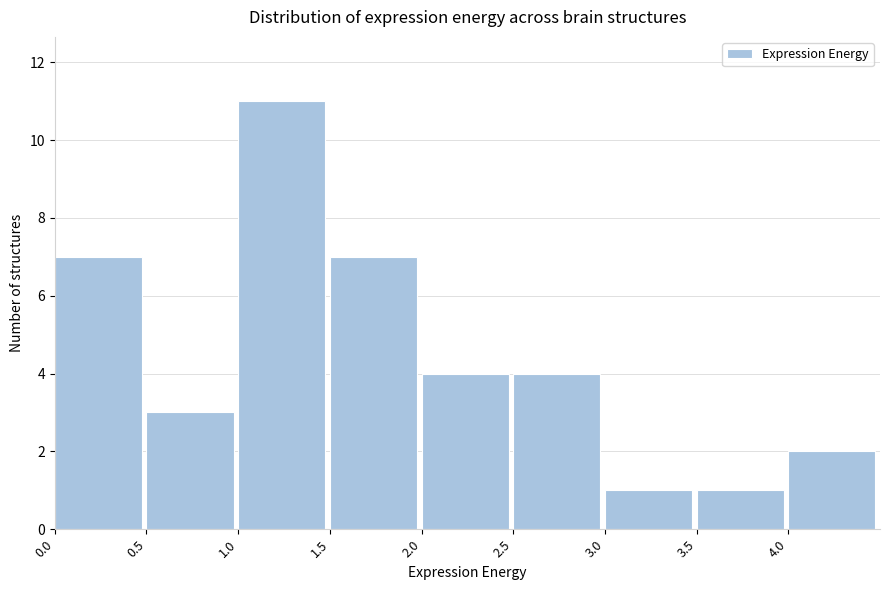

What is the height of the bar covering 0.0 to 0.5 on the x-axis? The values are not printed on the chart, so give them approximately, as read against the axis.

7